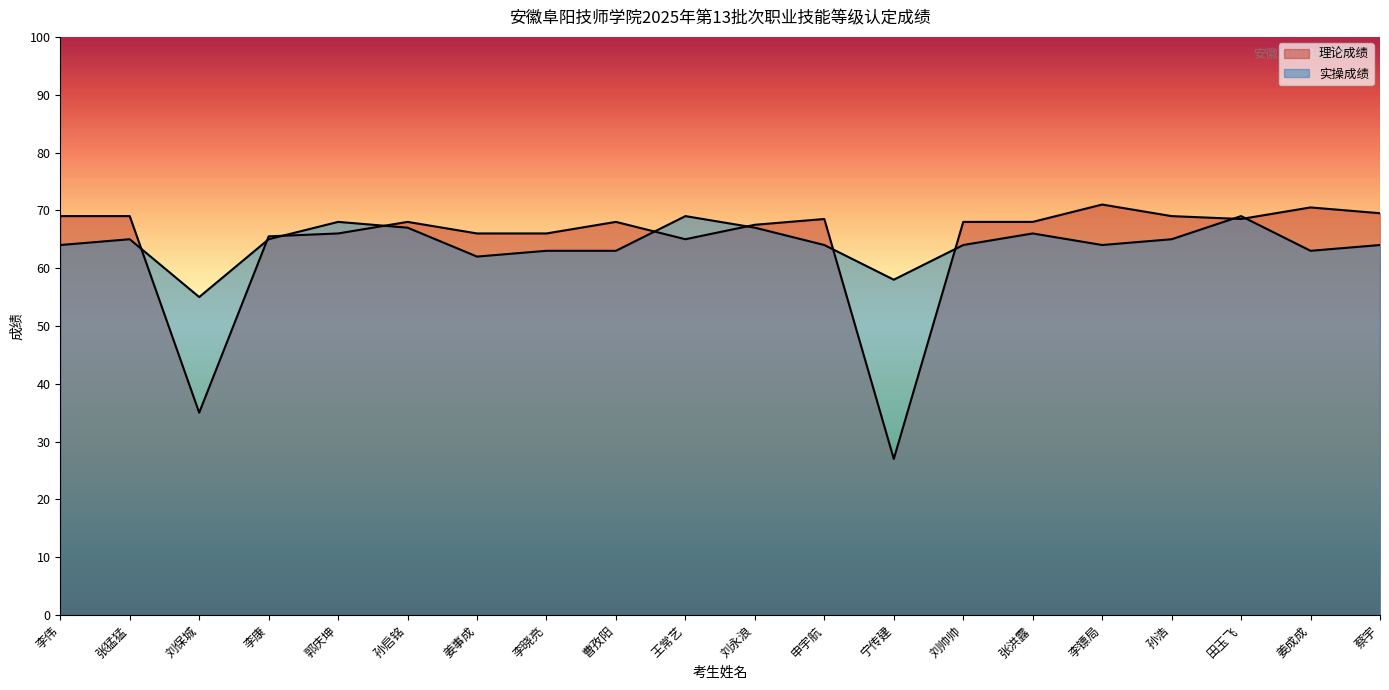

At which label does 理论成绩 reach its minimum?

宁传建